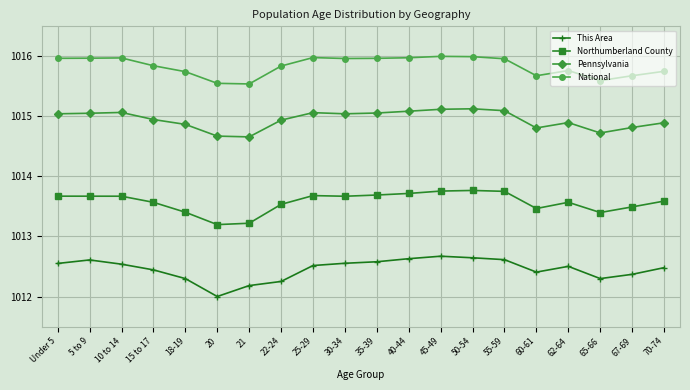

What is the total value across all series at 30-34?

4057.2